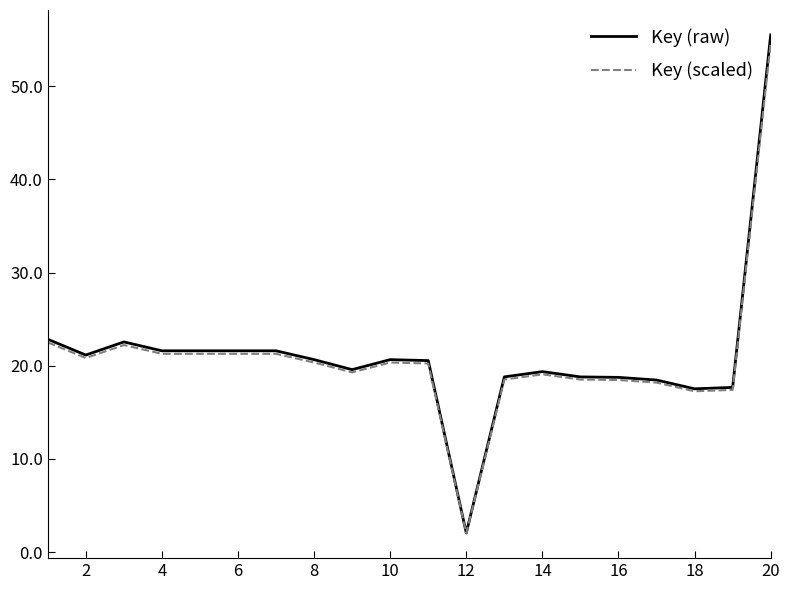

What is the maximum value shown in the chart?

55.5